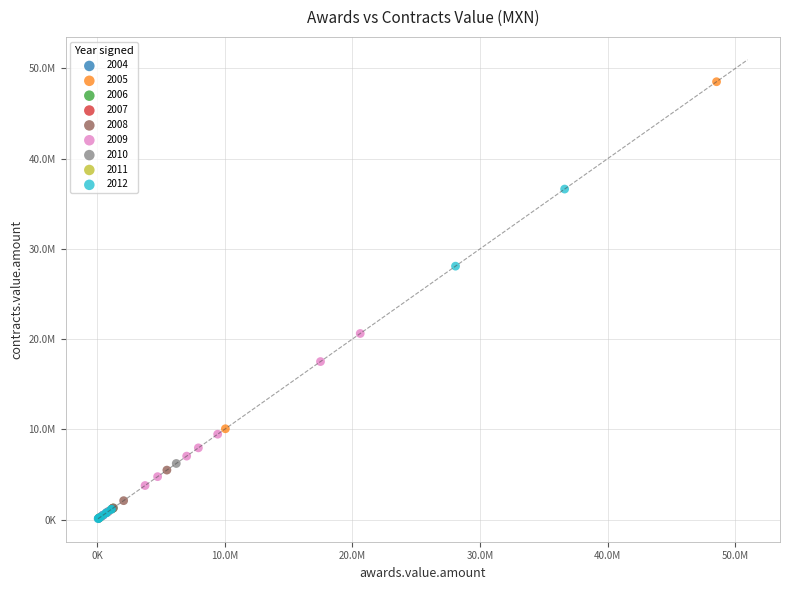

What are all the series names shown in the legend?

2004, 2005, 2006, 2007, 2008, 2009, 2010, 2011, 2012